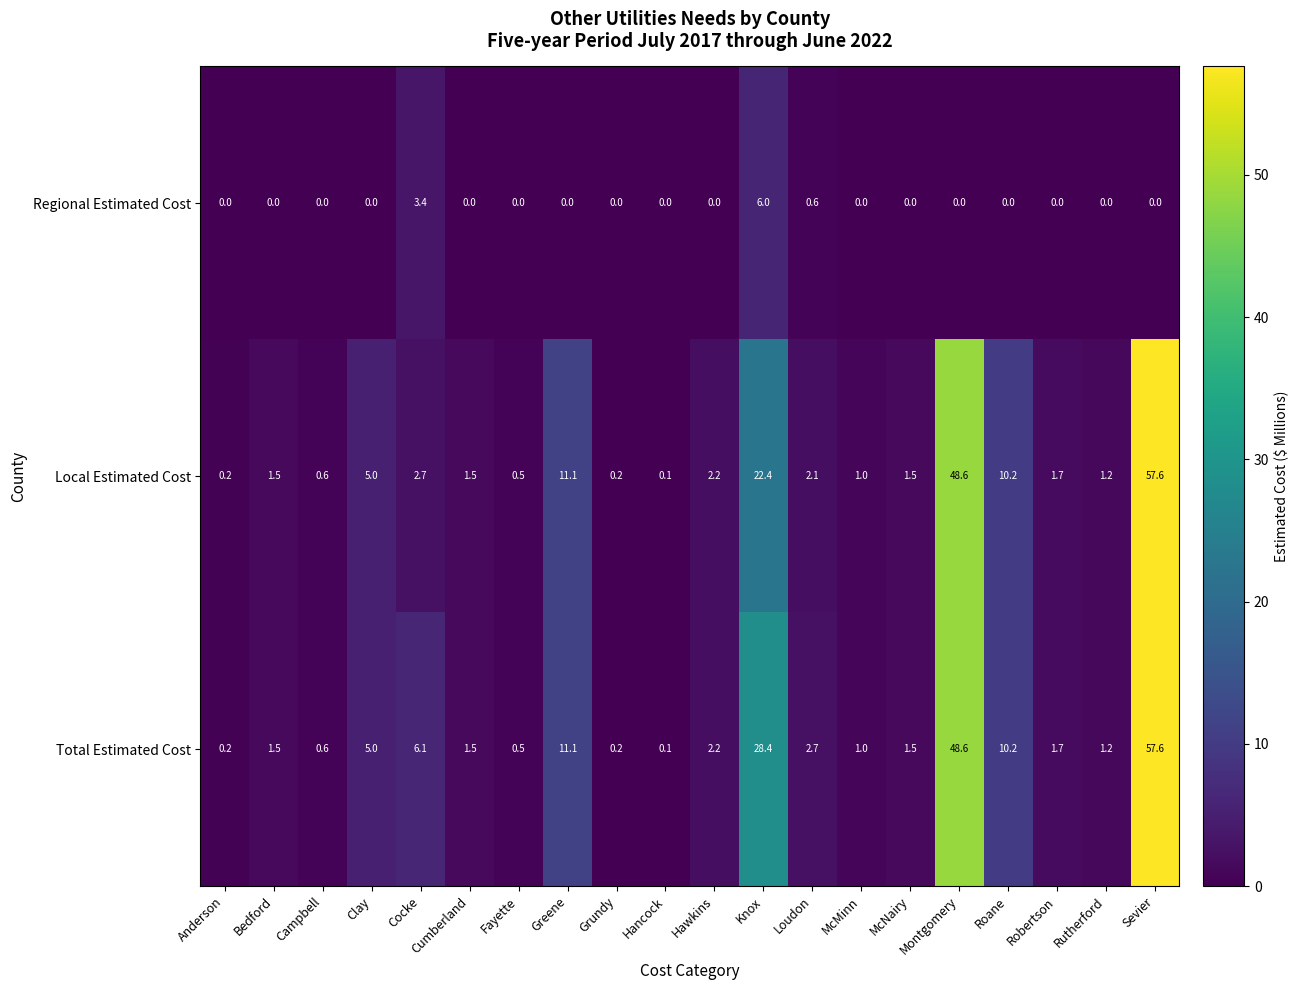

How many data points does each series have?

20